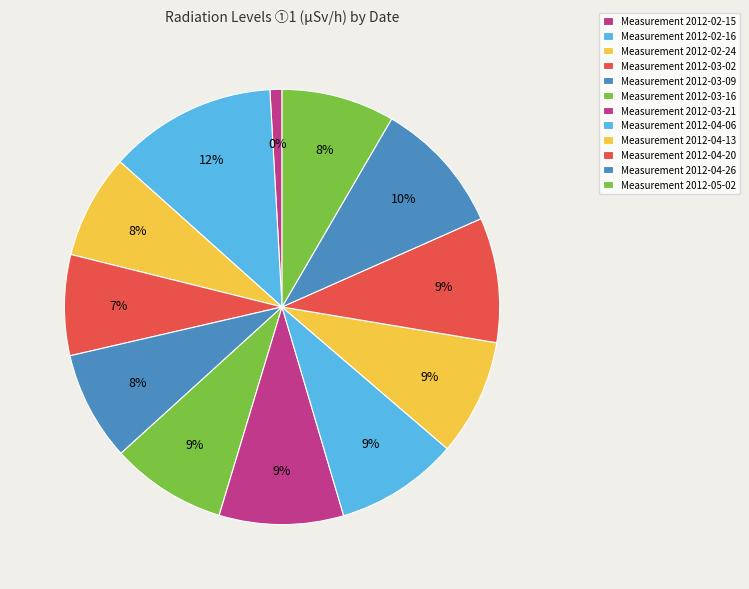

Is it true that 2012-04-26 is 10% of the pie?

True